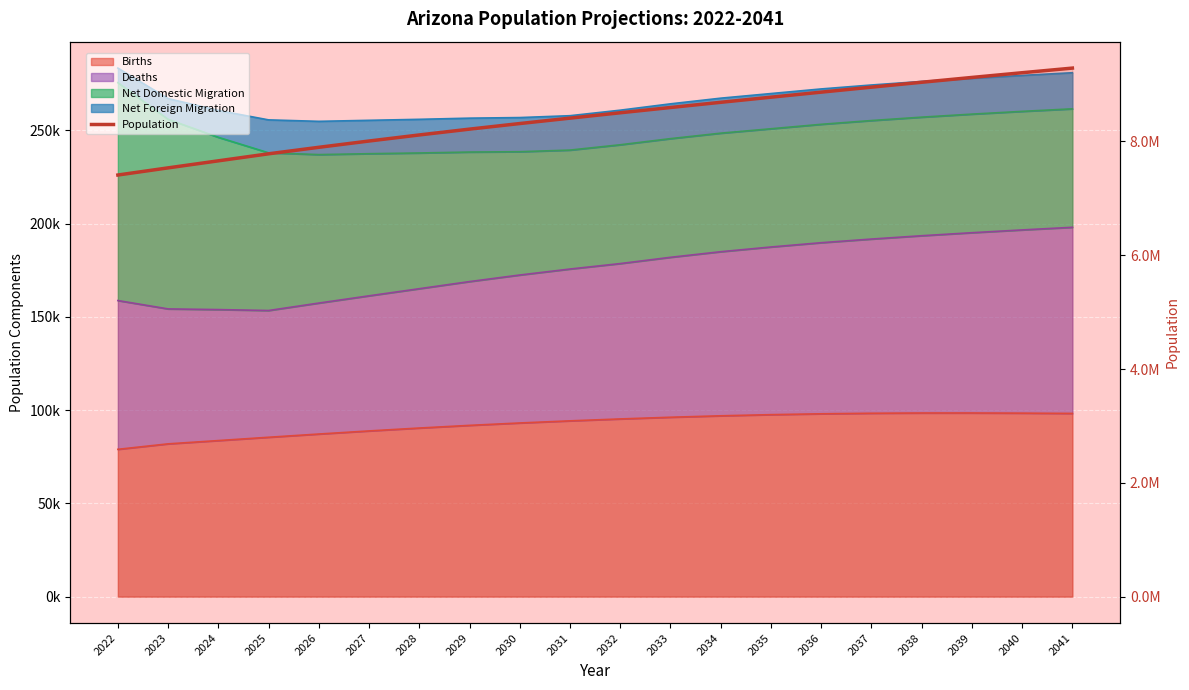

What is the sum of the values at 2025 and 2039?

16905878.0